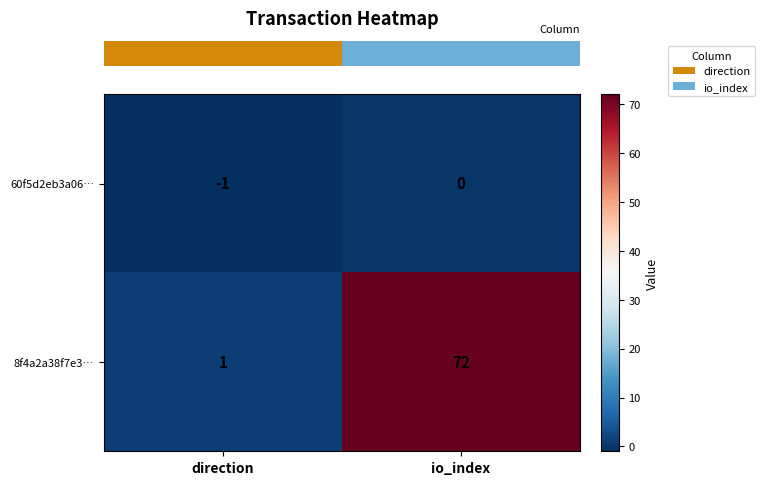

True or false: 8f4a2a38f7e3… has a value of 72 at io_index.

True